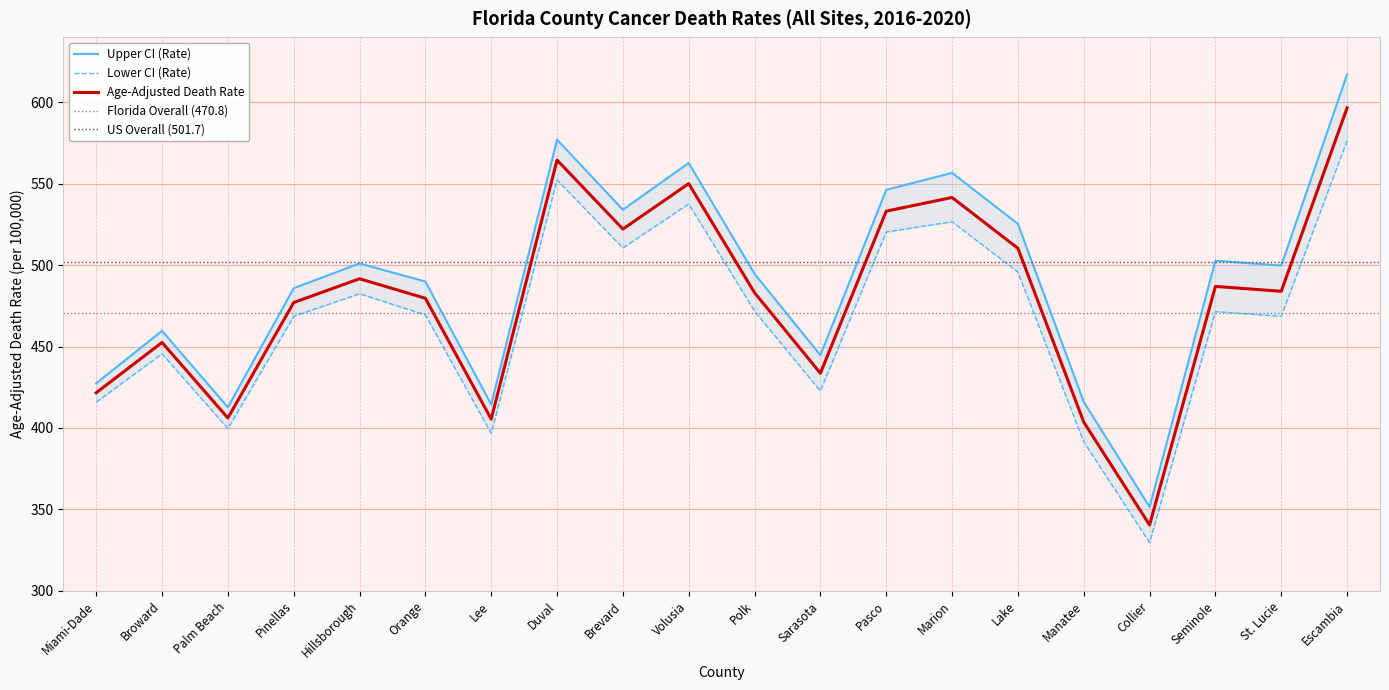

True or false: Upper CI (Rate) and Lower CI (Rate) intersect in this chart.

False